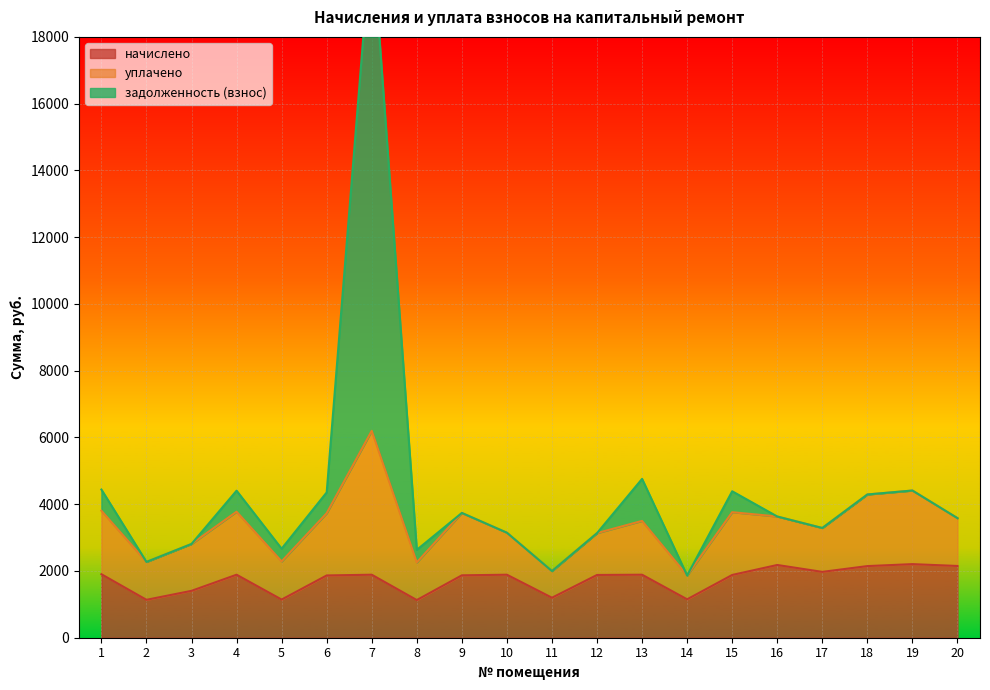

How many categories are shown in the chart?

20